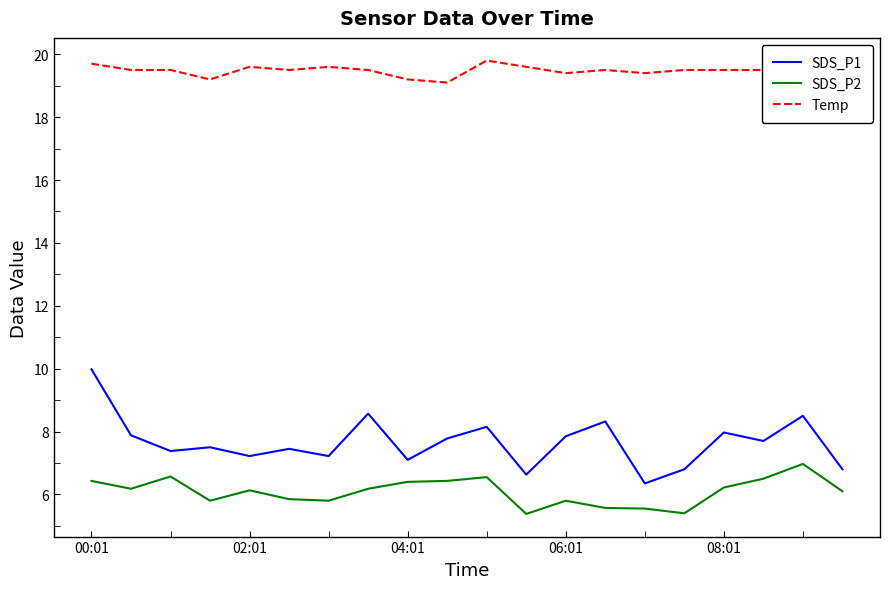

True or false: SDS_P1 and SDS_P2 cross at least once.

False